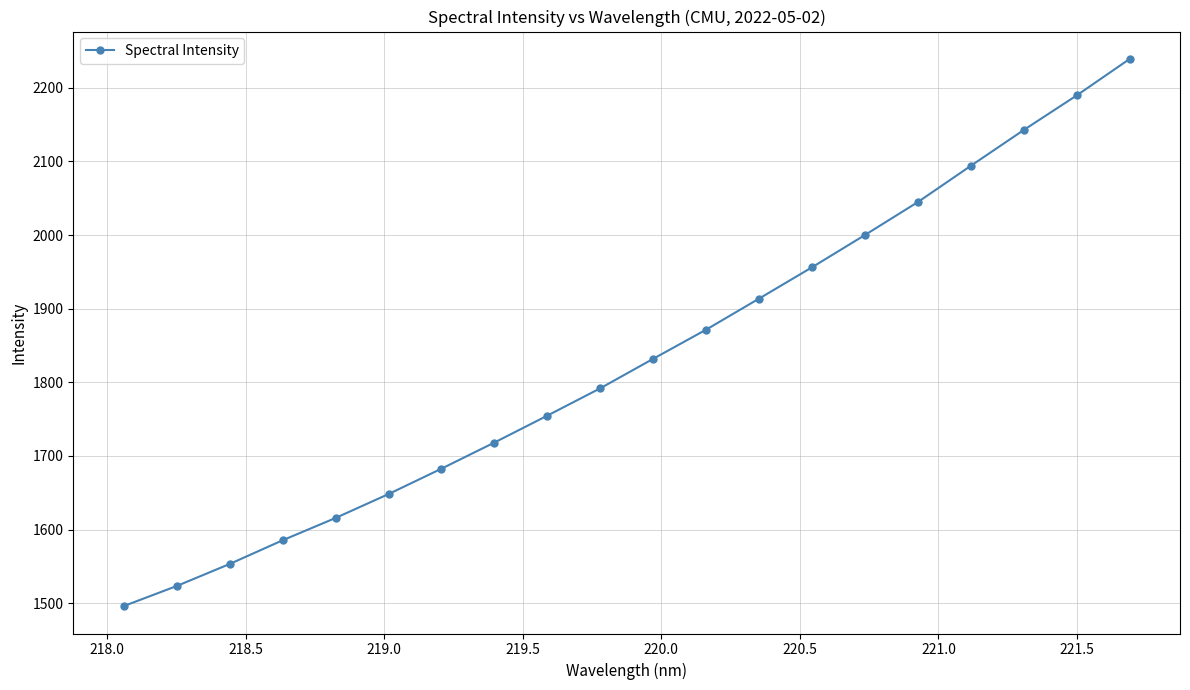

What is the difference between the second highest and minimum values?

693.6